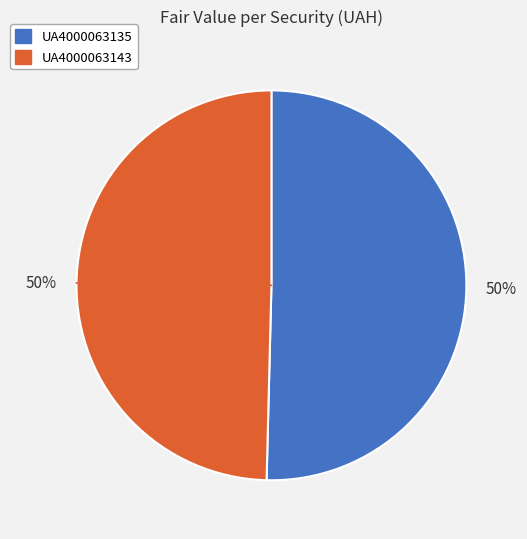

True or false: UA4000063143 accounts for 64% of the total.

False